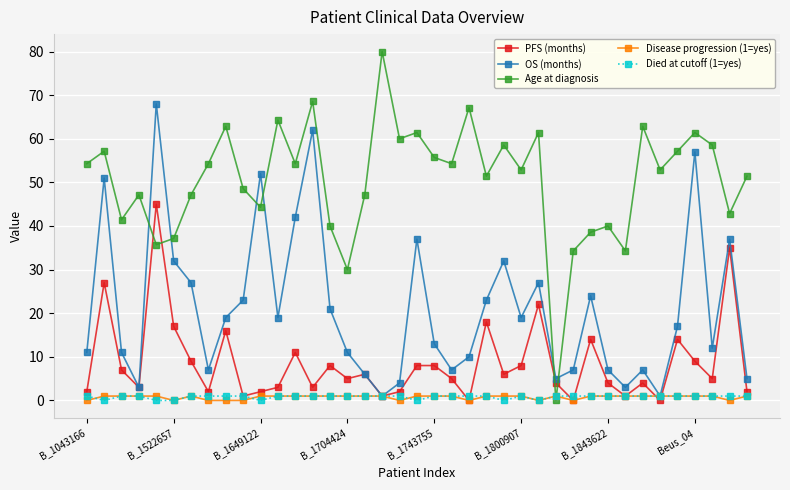

In OS (months), how many points are lower than both neighbors (excluding endpoints)?

10